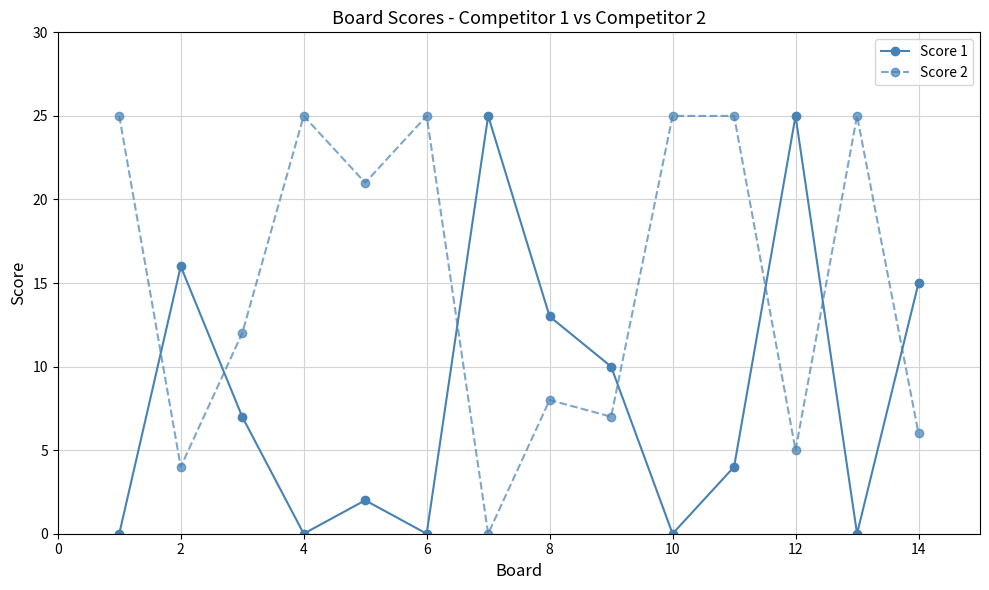

List the series in order of their overall mean, lowest first.

Score 1, Score 2